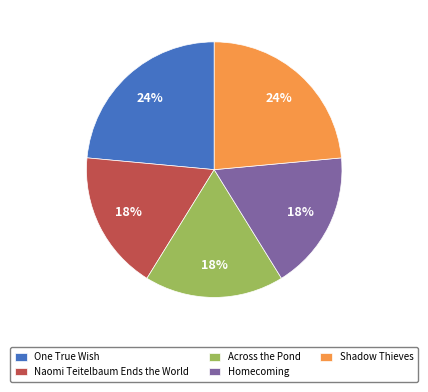

Count the number of slices in the pie.

5